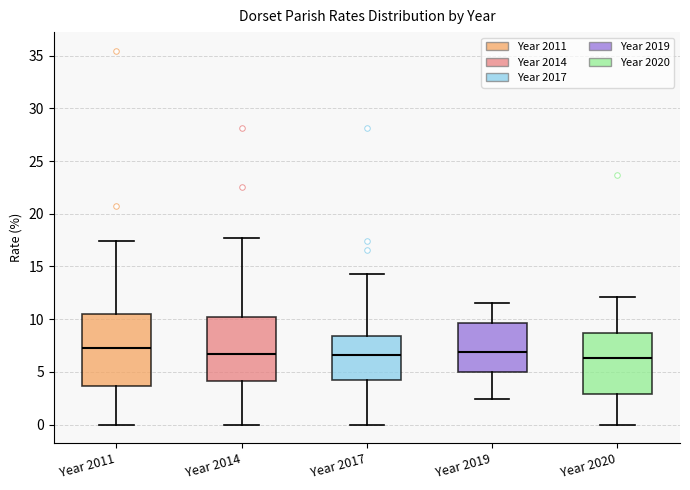

Which box is the tallest, from its lower edge to its upper edge?

Year 2011